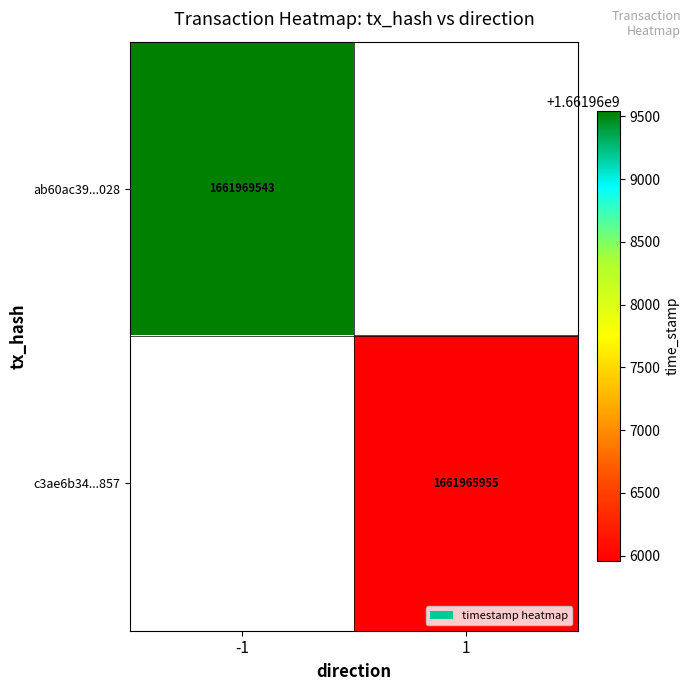

The c3ae6b34...857 series shows 1661965955 at 1. True or false?

True